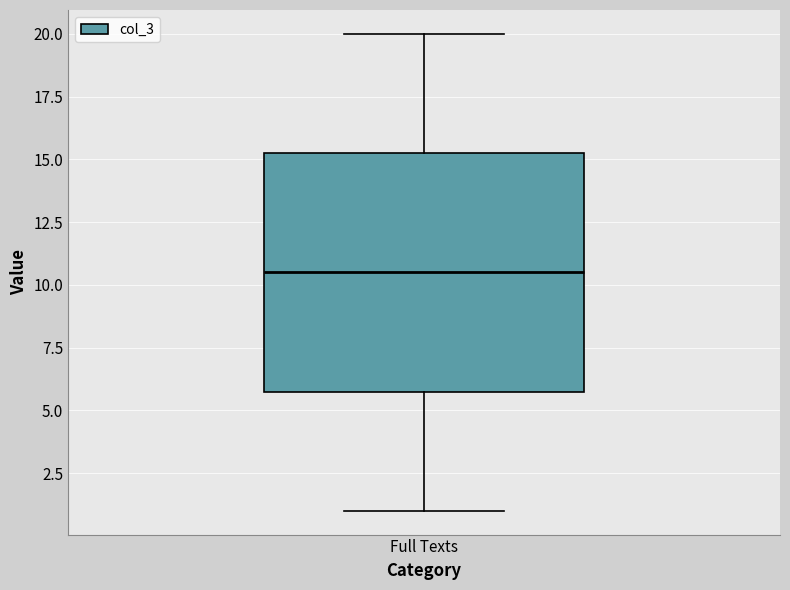

Transcribe this box plot: give where the median line is, the range the box spans, and where the two whiskers end, as read against the y-axis. The values are not printed on the chart, so give them approximately, as read against the axis.

median 10.5, box 6.0 to 15.5, whiskers 1.0 to 20.0